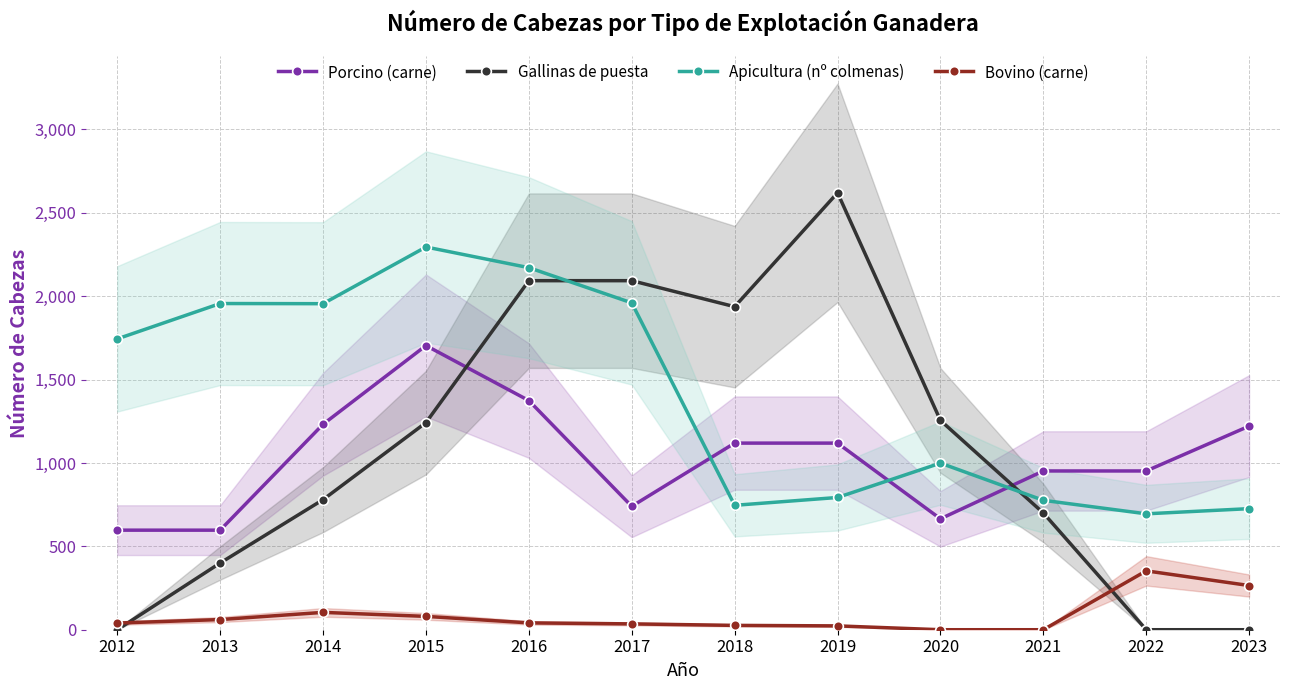

Does the chart have visible grid lines?

Yes